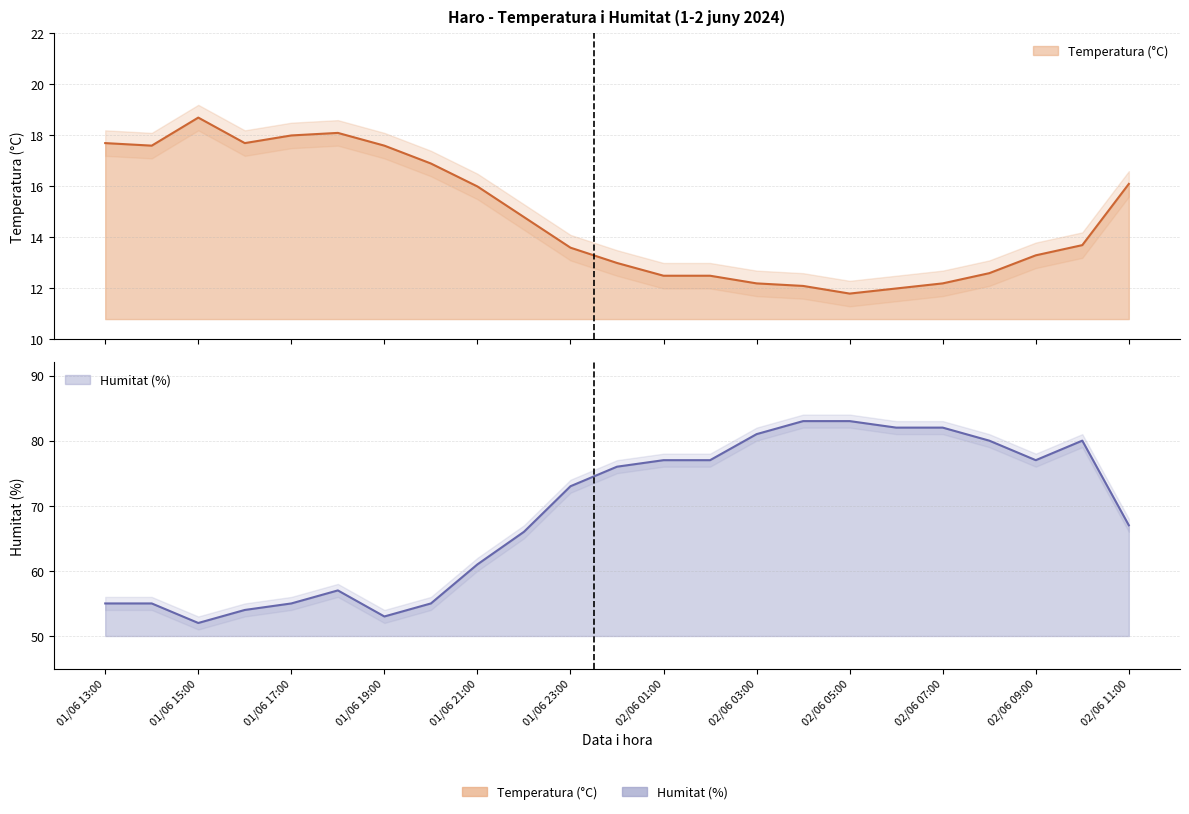

List the series in order of their overall mean, lowest first.

Temperatura (°C), Humitat (%)